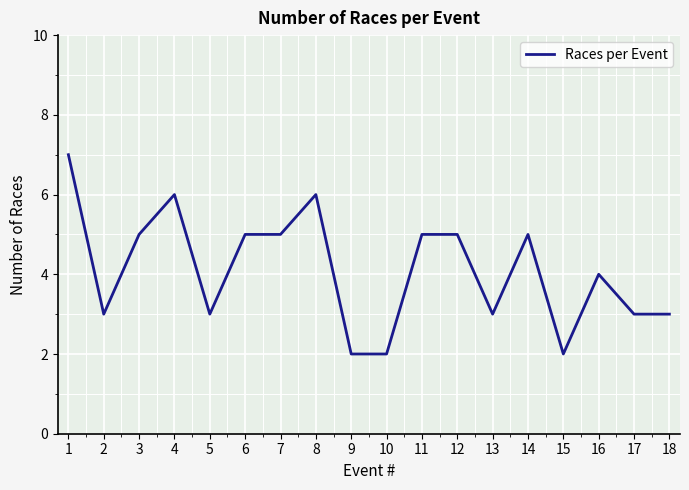

What is the approximate value at 12?

5